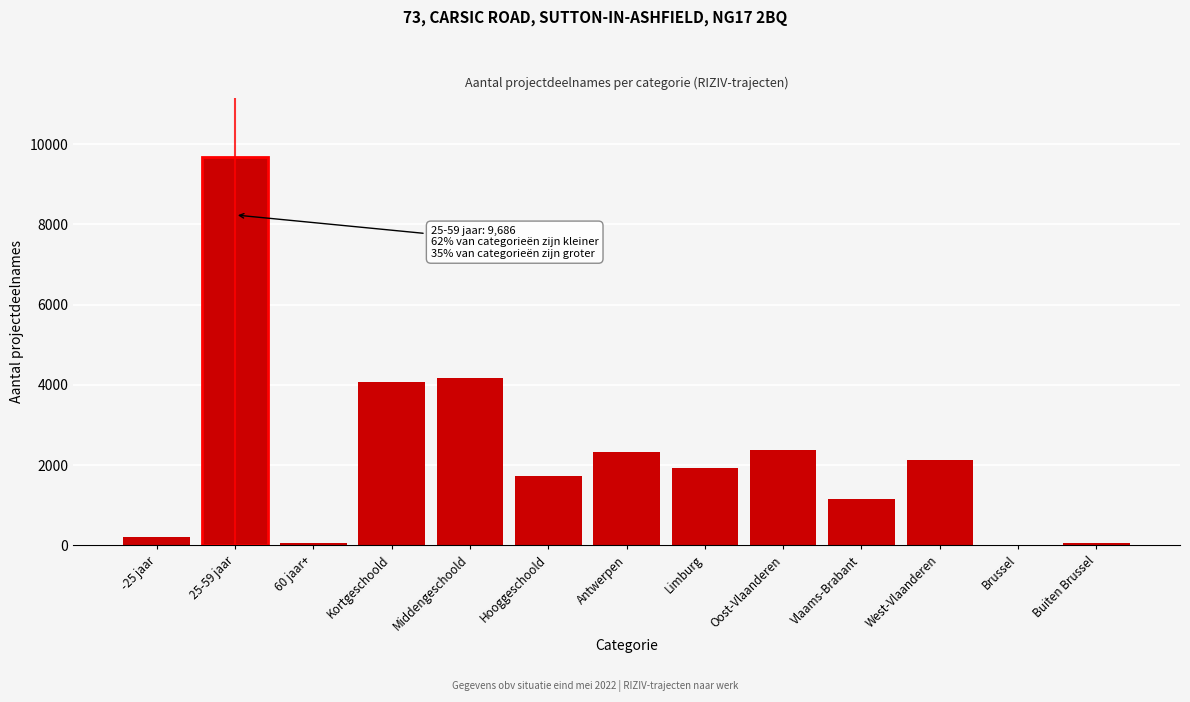

Where is the data nearest to the value 4845?

Middengeschoold